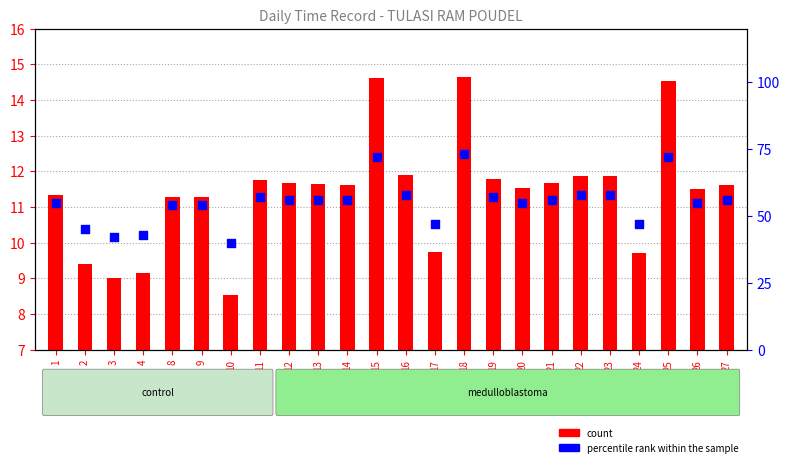

Is the value of Low (hours) at 21 greater than the value of percentile rank within the sample at 27?

No